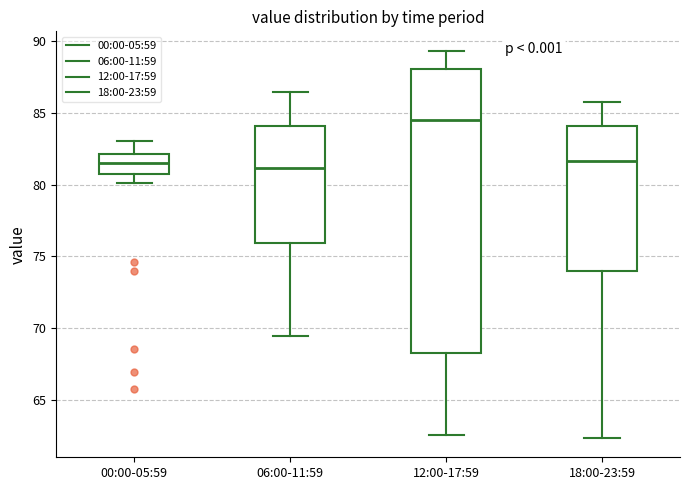

Which box's median line is the highest?

12:00-17:59